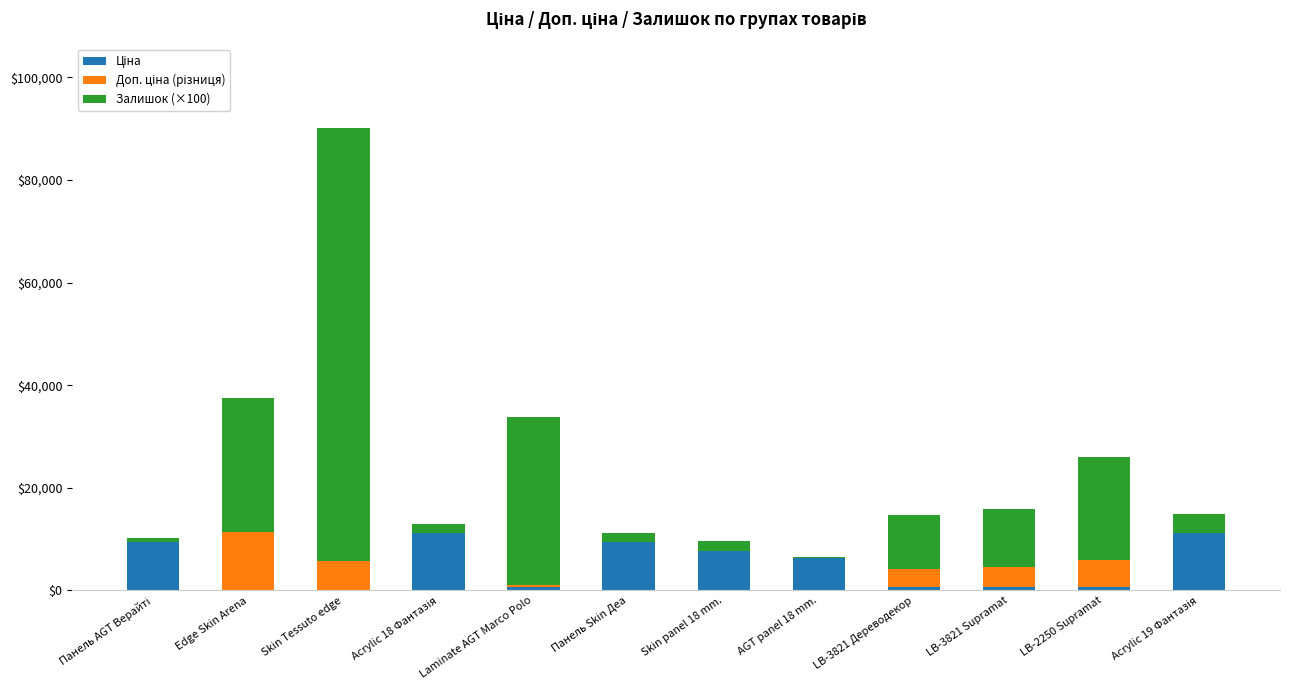

At which category is the sum across all series the highest?

Skin Tessuto edge